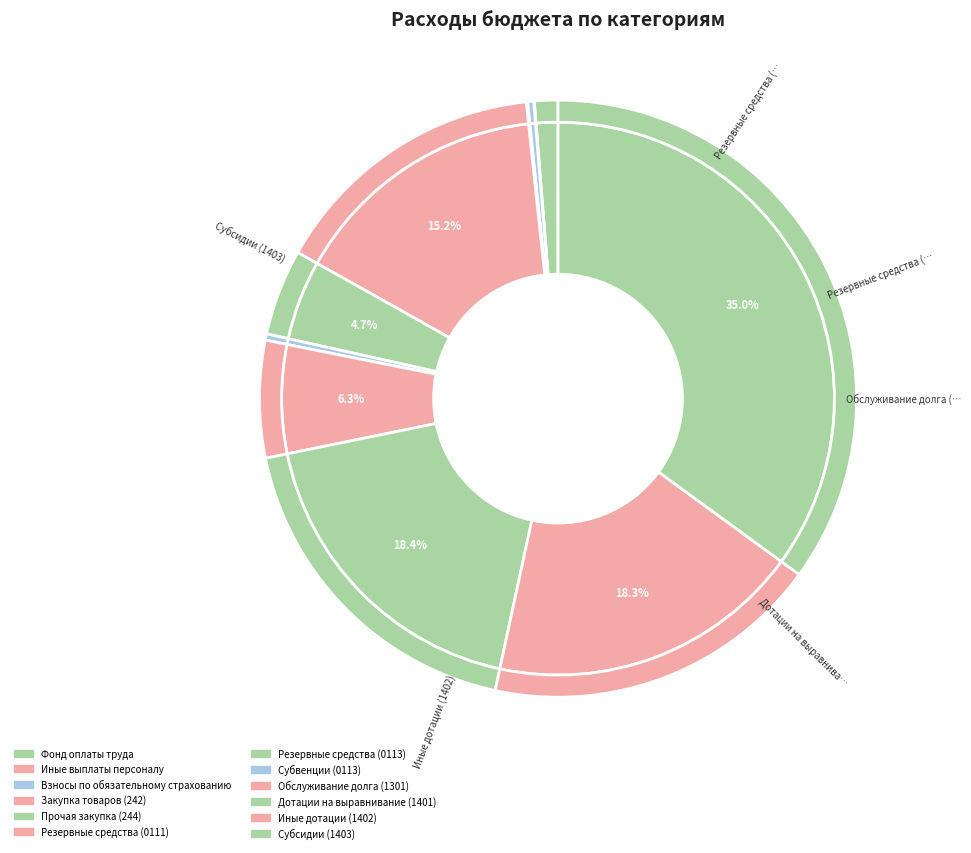

Is Взносы по обязательному страхованию the majority of the pie?

No